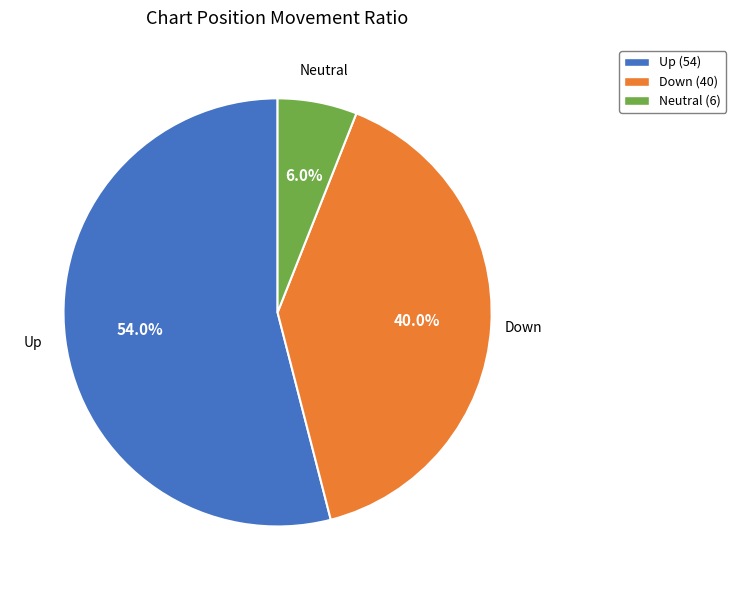

How much of the chart is everything except Up (54)?

46.0%